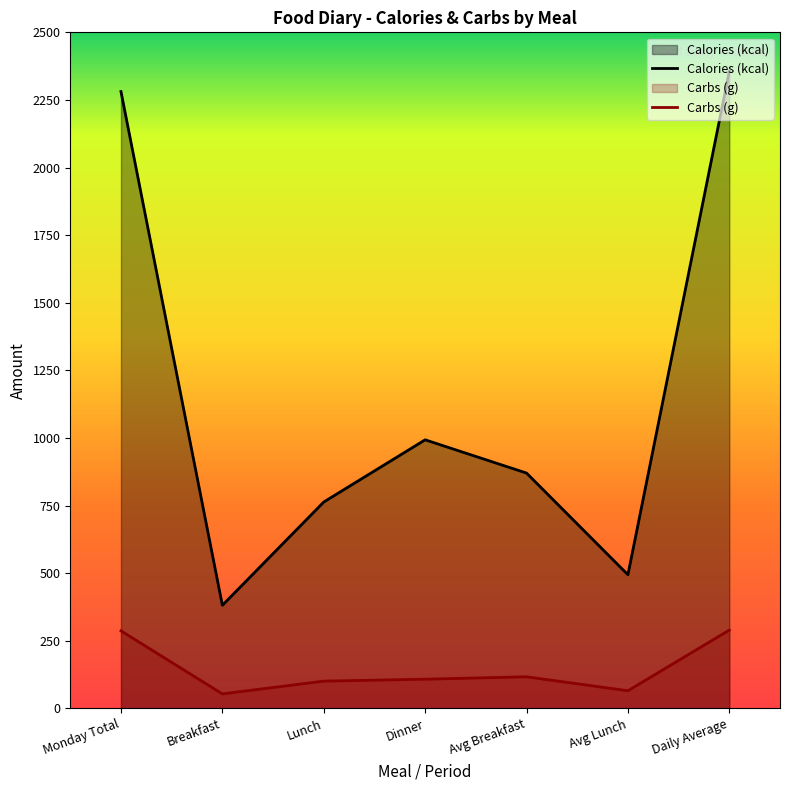

Reading left to right, transcribe all the data shown in this chart.

Calories (kcal): Monday Total=2281.0	Breakfast=381.0	Lunch=763.0	Dinner=993.0	Avg Breakfast=870.0	Avg Lunch=494.0	Daily Average=2356.0
Carbs (g): Monday Total=286.4	Breakfast=53.3	Lunch=100.6	Dinner=107.7	Avg Breakfast=116.6	Avg Lunch=65.0	Daily Average=289.3